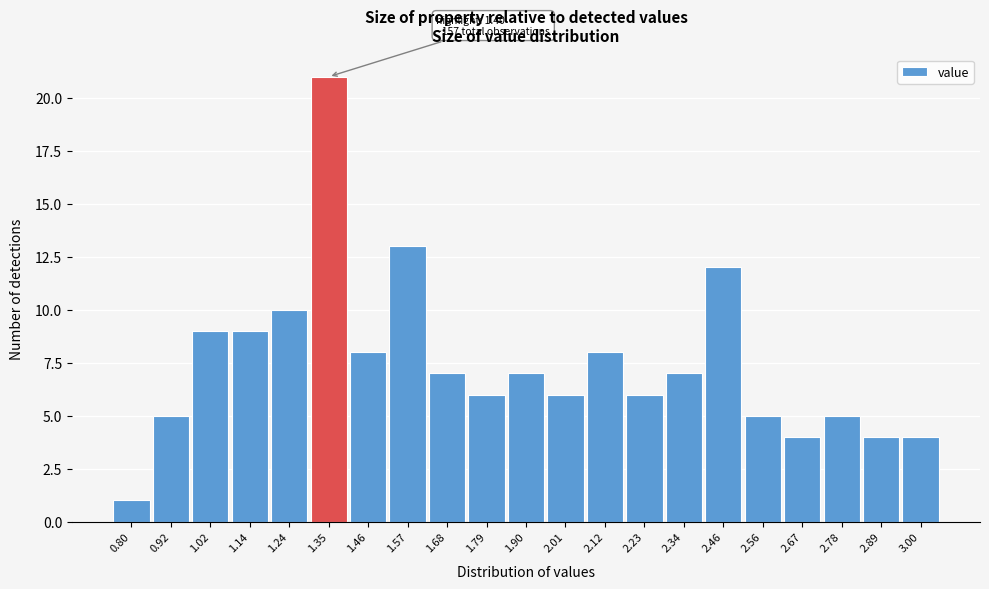

Over which range of the x-axis is the bar tallest?

1.30 to 1.41